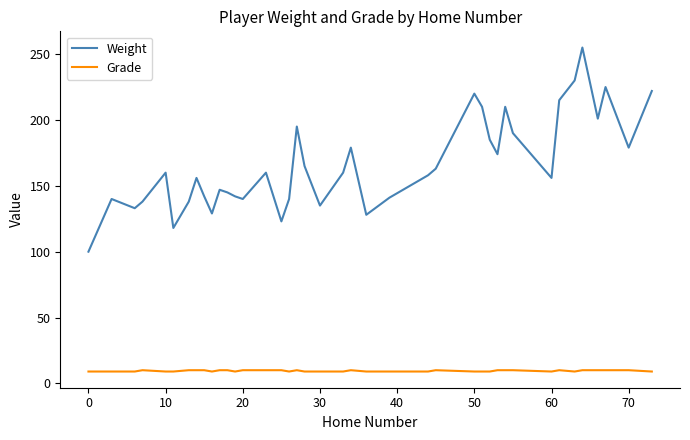

What are all the series names shown in the legend?

Weight, Grade